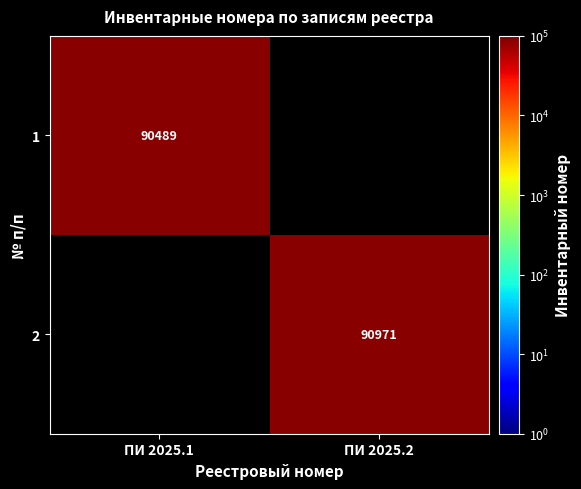

What is the maximum value shown in the chart?

90971.0